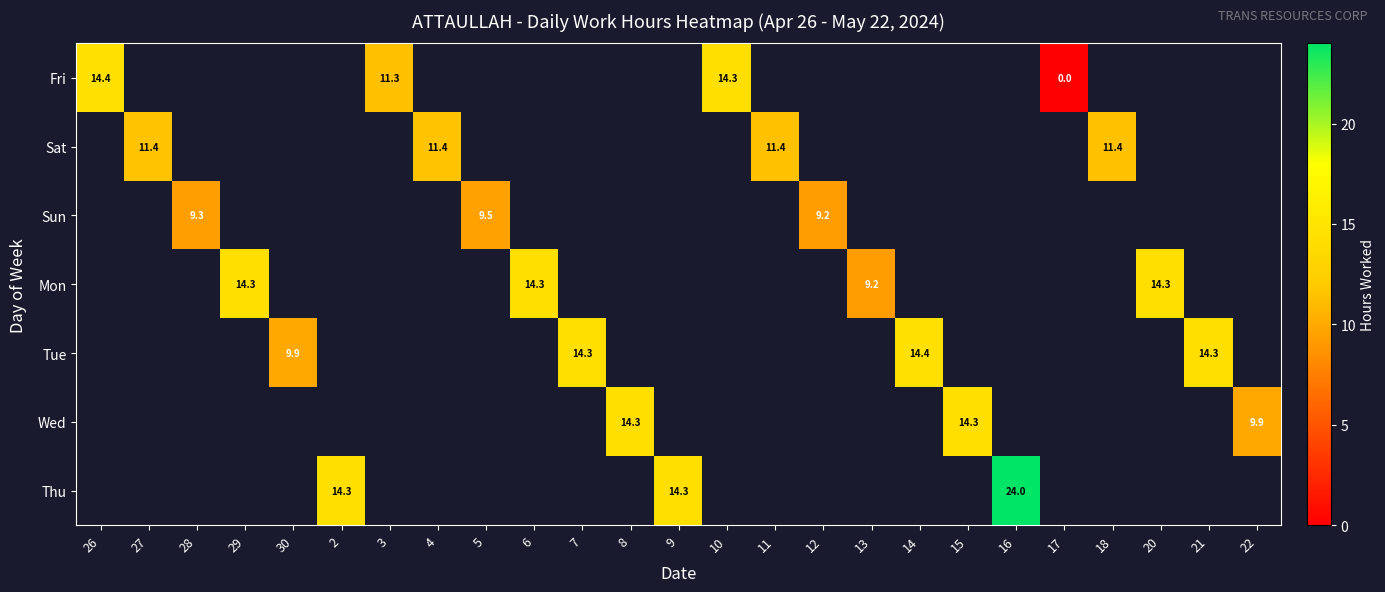

Is the value of Mon at 4 greater than the value of Thu at 17?

No